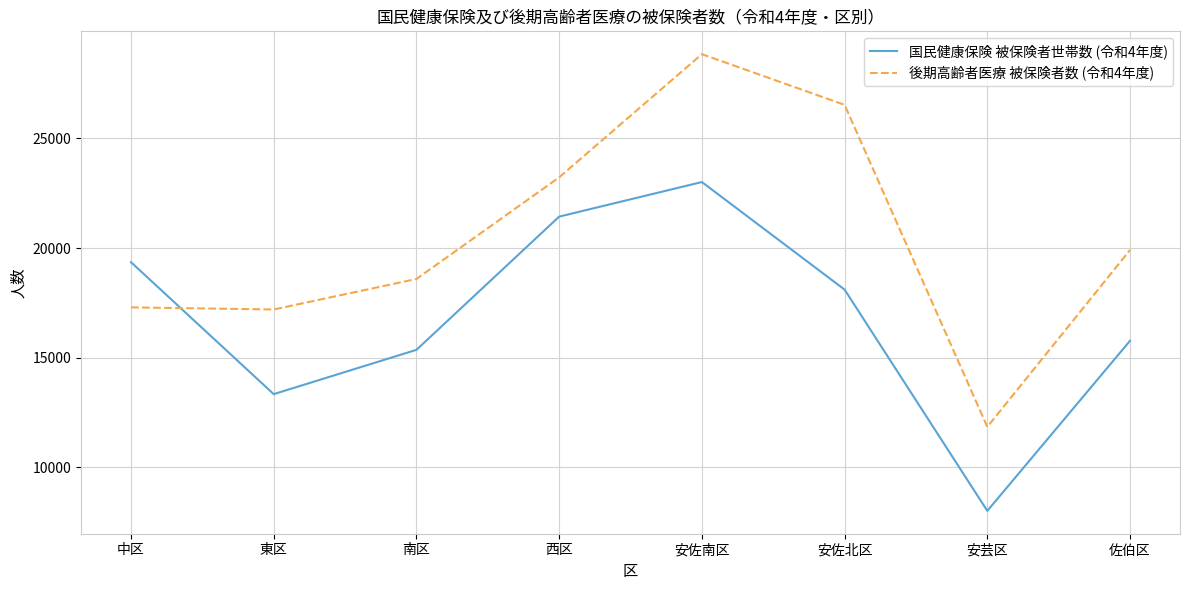

Is it true that 後期高齢者医療 被保険者数 (令和4年度) equals 11850 at 安芸区?

True